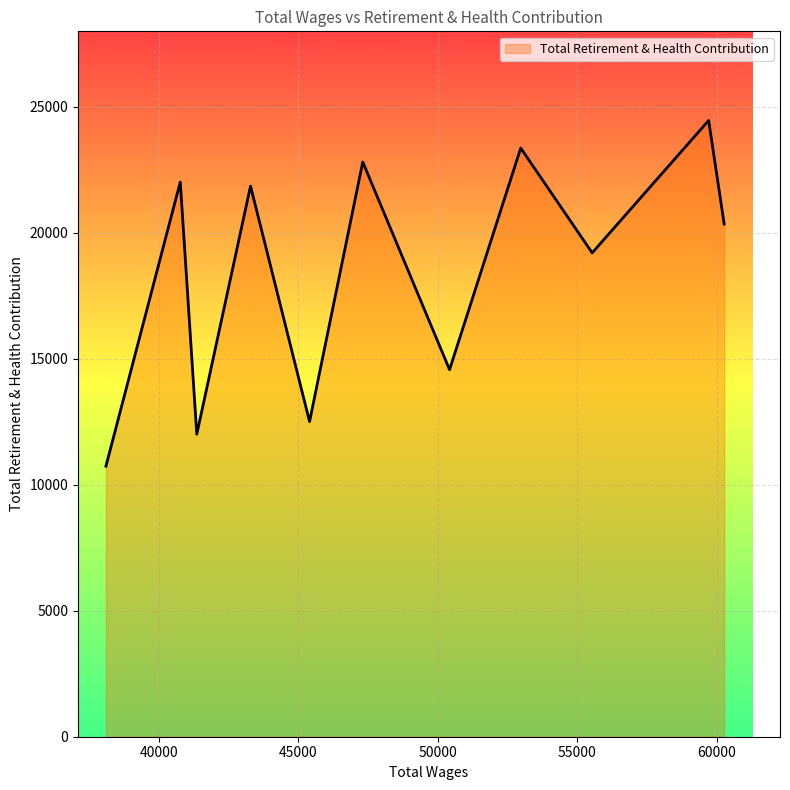

What is the maximum value shown in the chart?

24461